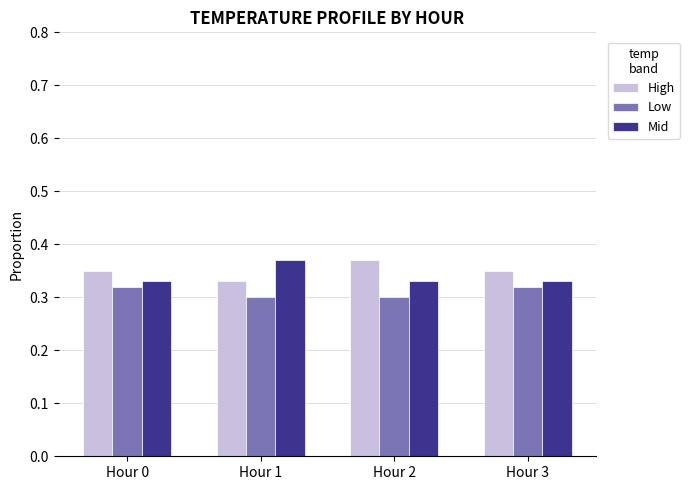

Count the High values in the range 0 to 1.

4